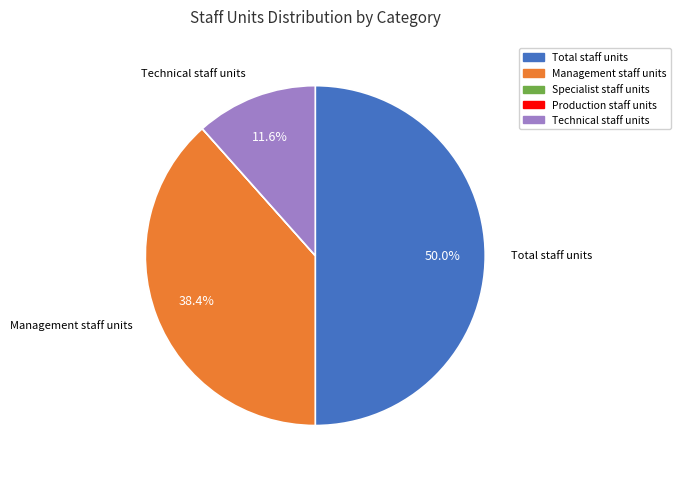

What is the total percentage of Management staff units and Technical staff units?

50.0%